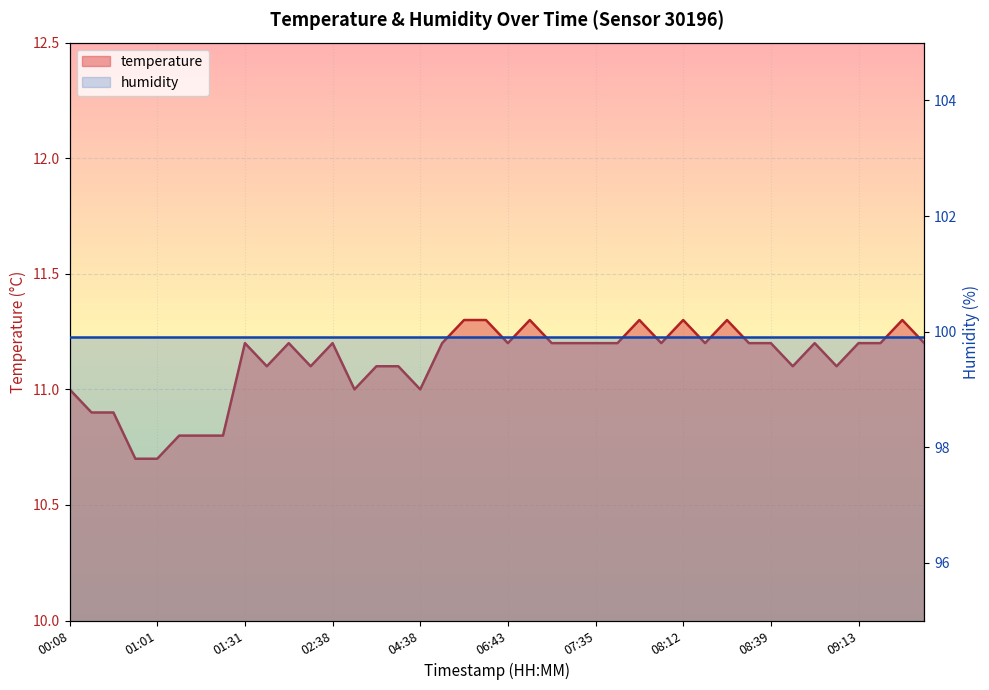

Reading right to left, what are all the values shown in this chart?

11.2	11.3	11.2	11.2	11.1	11.2	11.1	11.2	11.2	11.3	11.2	11.3	11.2	11.3	11.2	11.2	11.2	11.2	11.3	11.2	11.3	11.3	11.2	11.0	11.1	11.1	11.0	11.2	11.1	11.2	11.1	11.2	10.8	10.8	10.8	10.7	10.7	10.9	10.9	11.0